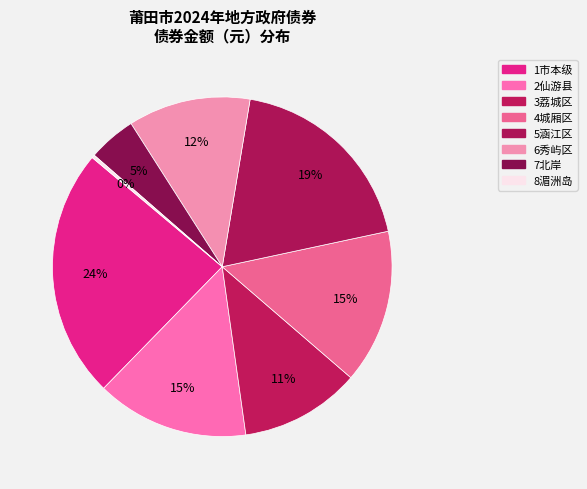

Which has a higher value, 8湄洲岛 or 6秀屿区?

6秀屿区